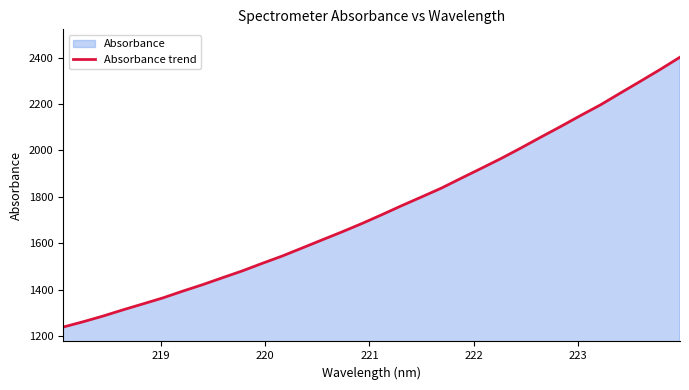

What is the difference between the maximum and minimum values?

1164.1